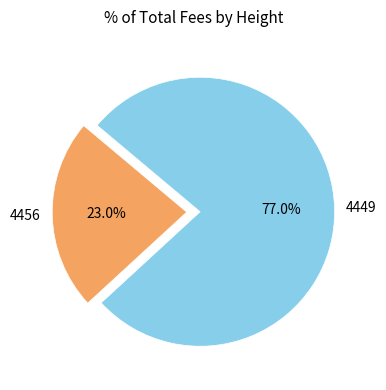

To the nearest percent, what is the difference between the 4449 and 4456 slice percentages?

54%